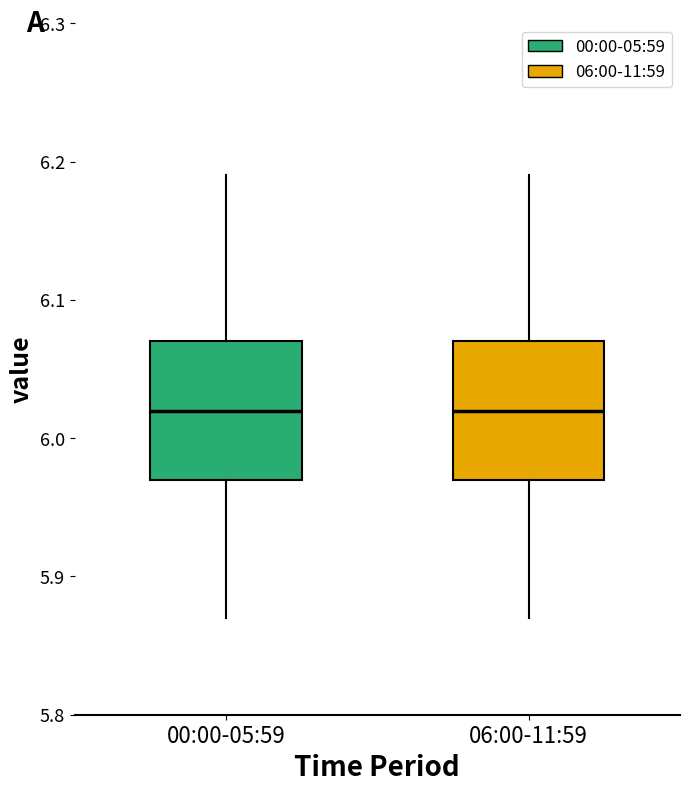

Reading left to right, transcribe this box plot: for each box, give where its median line is, the range the box spans, and where its two whiskers end, as read against the y-axis. The values are not printed on the chart, so give them approximately, as read against the axis.

00:00-05:59: median 6.02, box 5.97 to 6.07, whiskers 5.87 to 6.19
06:00-11:59: median 6.02, box 5.97 to 6.07, whiskers 5.87 to 6.19